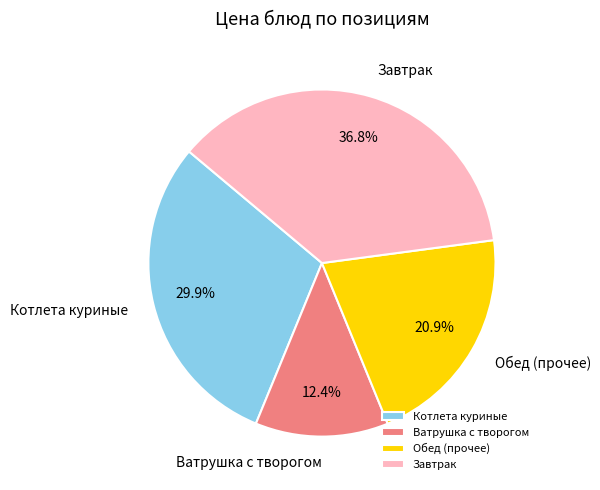

What is the ratio of the value at Обед (прочее) to the value at Завтрак?

0.6